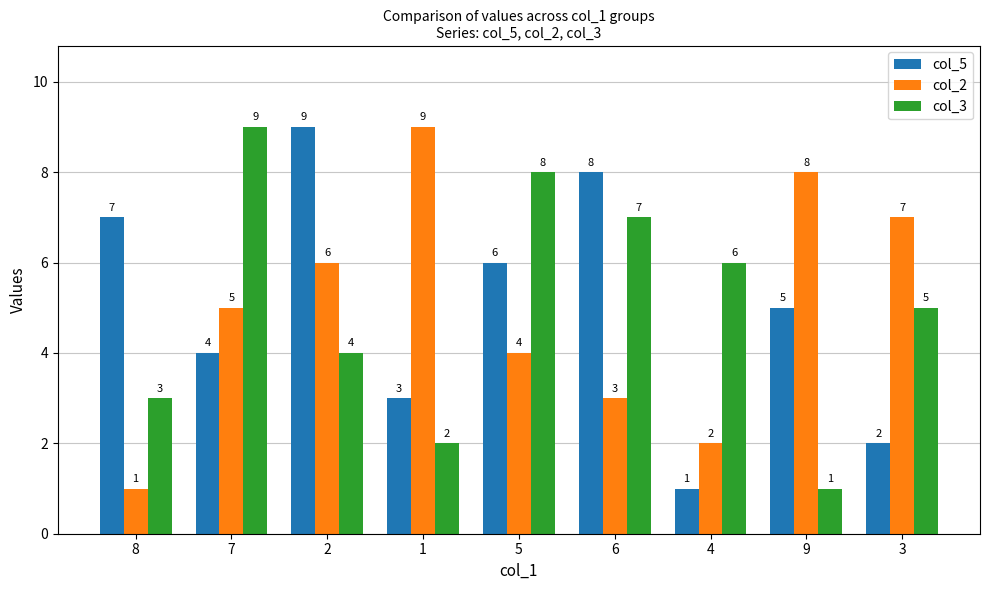

Count the col_2 values in the range 3 to 7.

5